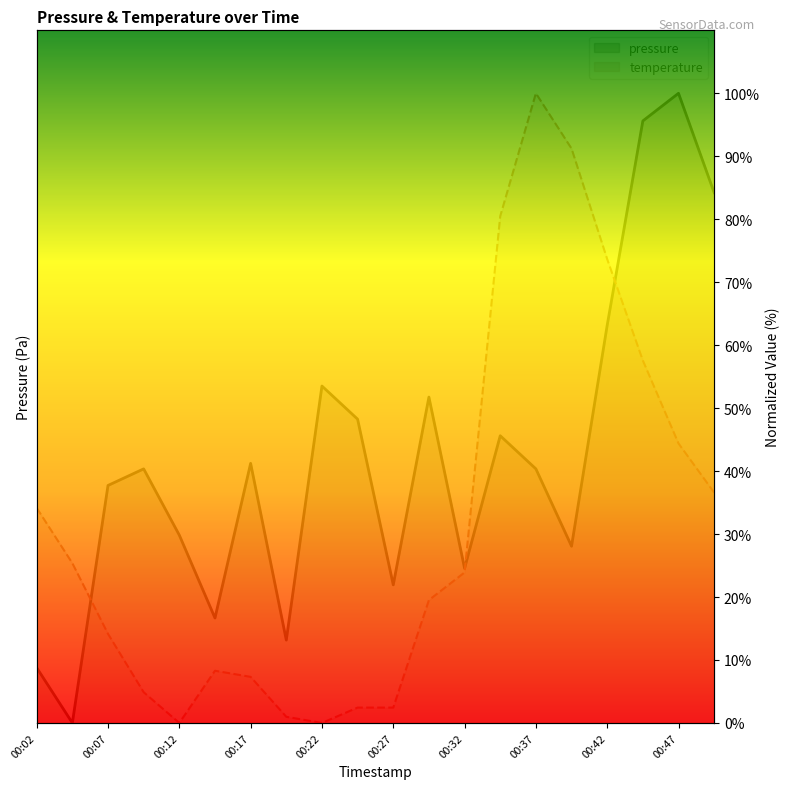

How many interior local peaks does the pressure series have?

6